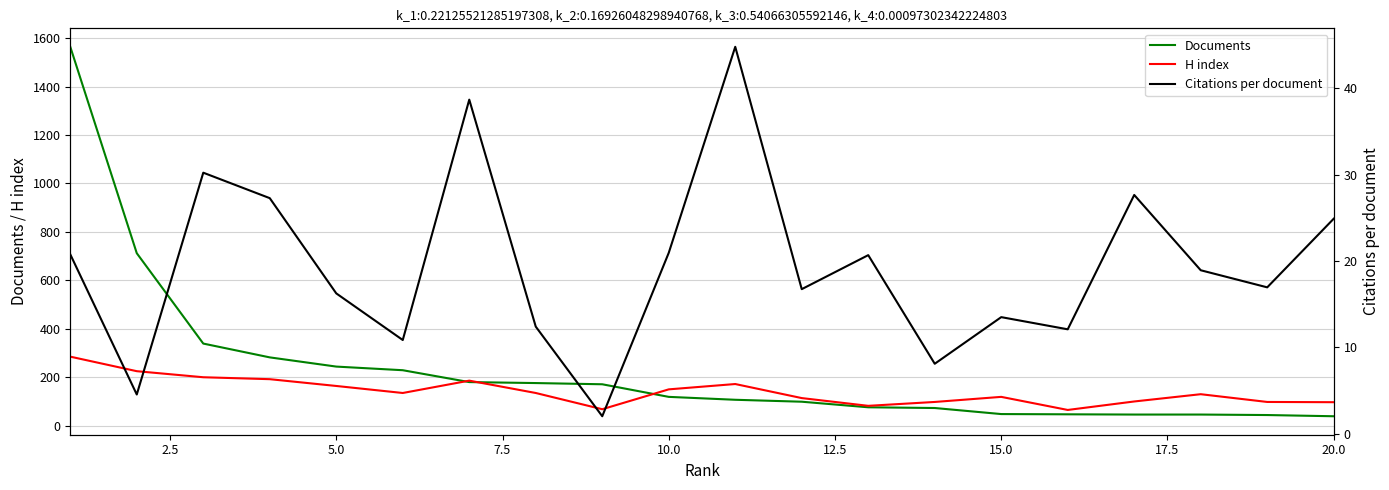

What is the minimum value for H index?

65